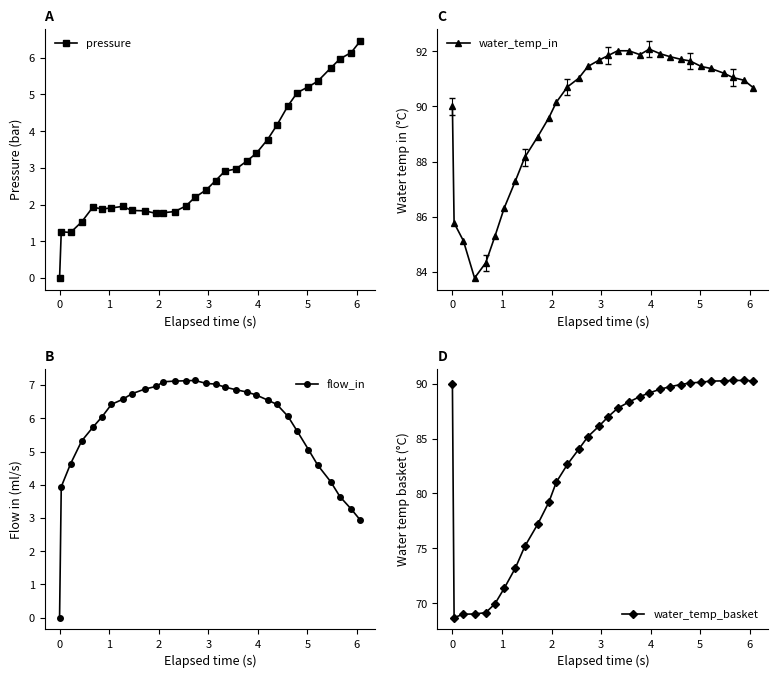

Does the chart display data point markers on the line(s)?

Yes